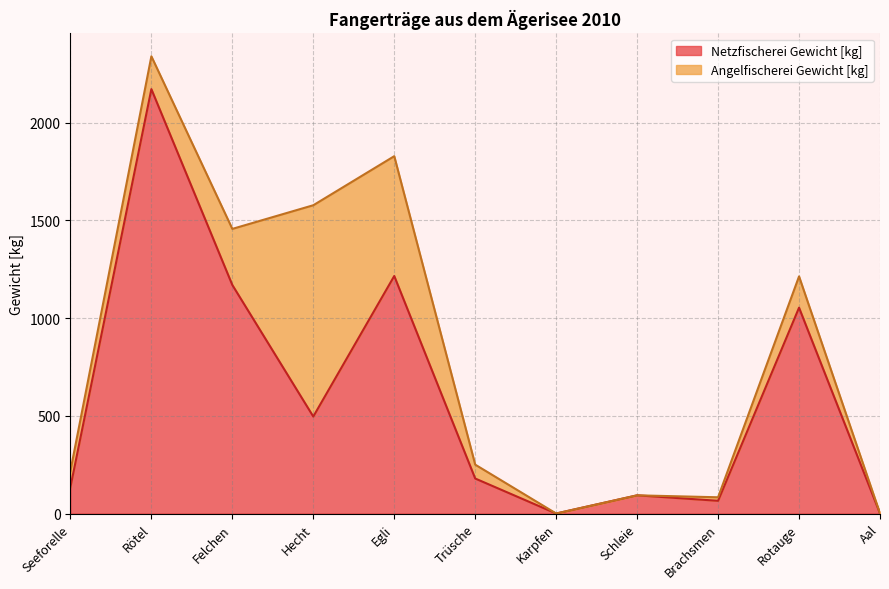

What is the greatest value displayed?

2171